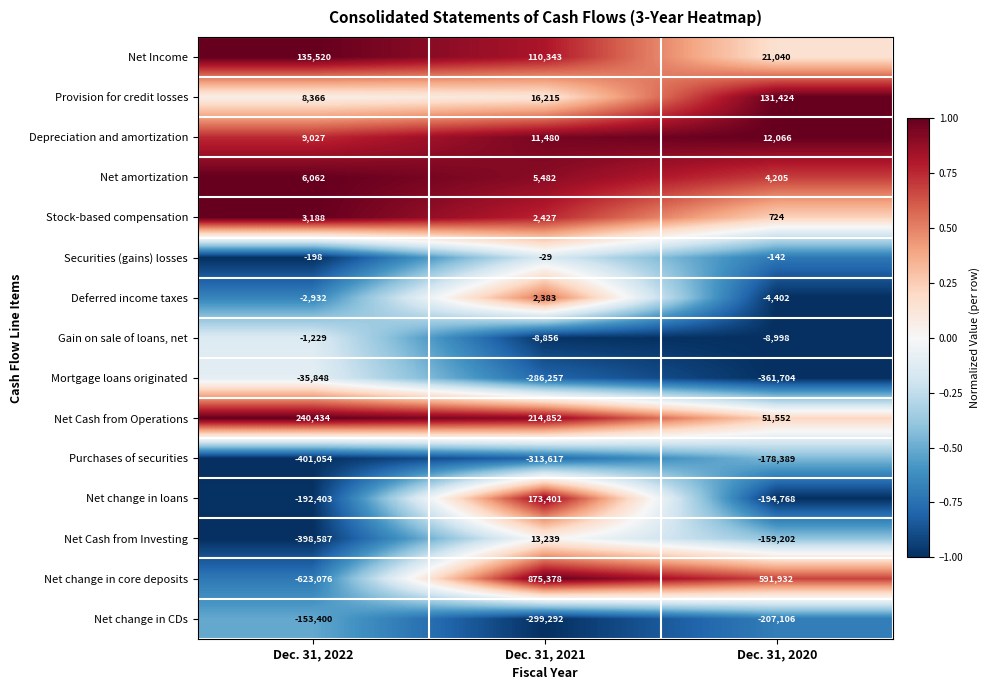

At which category does the chart reach its peak across all series?

Dec. 31, 2021